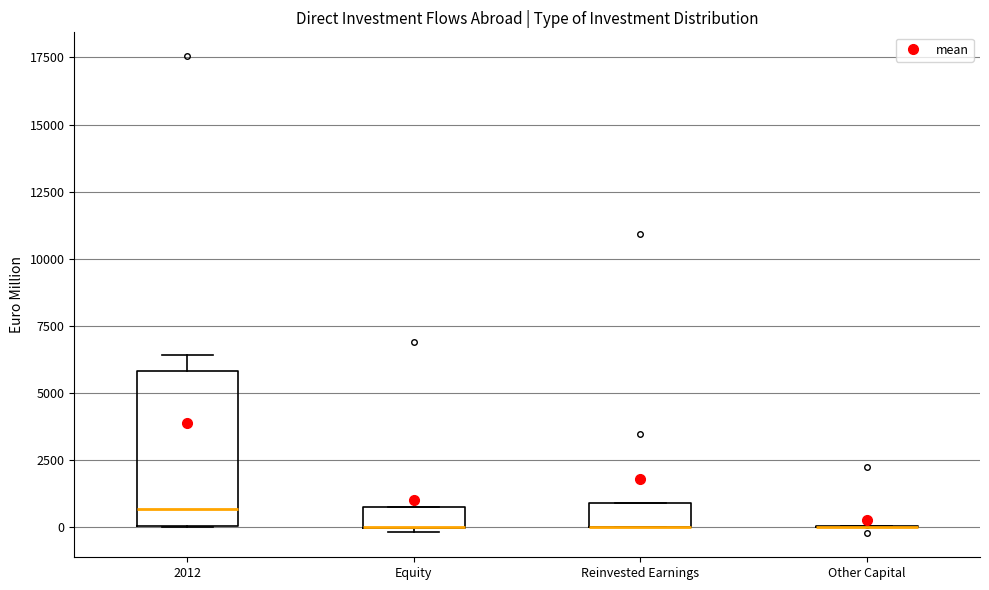

Comparing the boxes themselves (not the whiskers), which one is the tallest?

2012